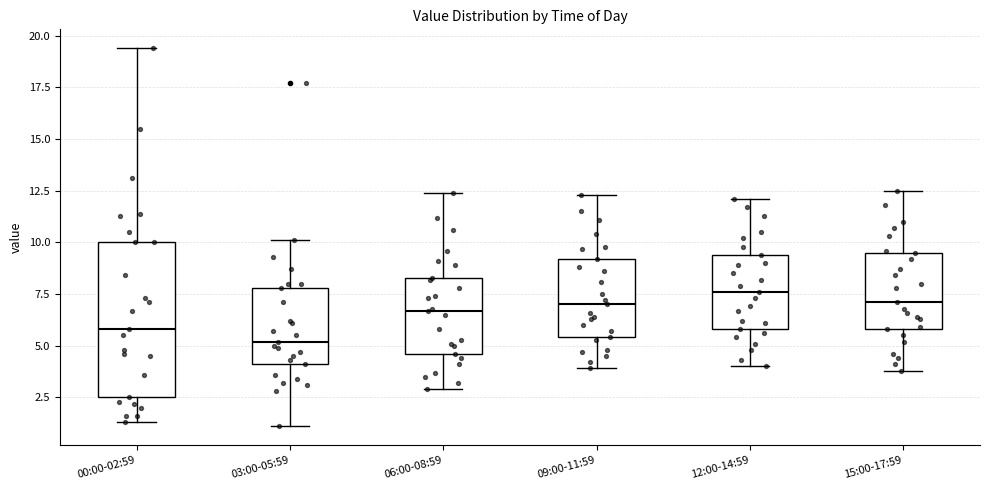

Comparing the boxes themselves (not the whiskers), which one is the tallest?

00:00-02:59